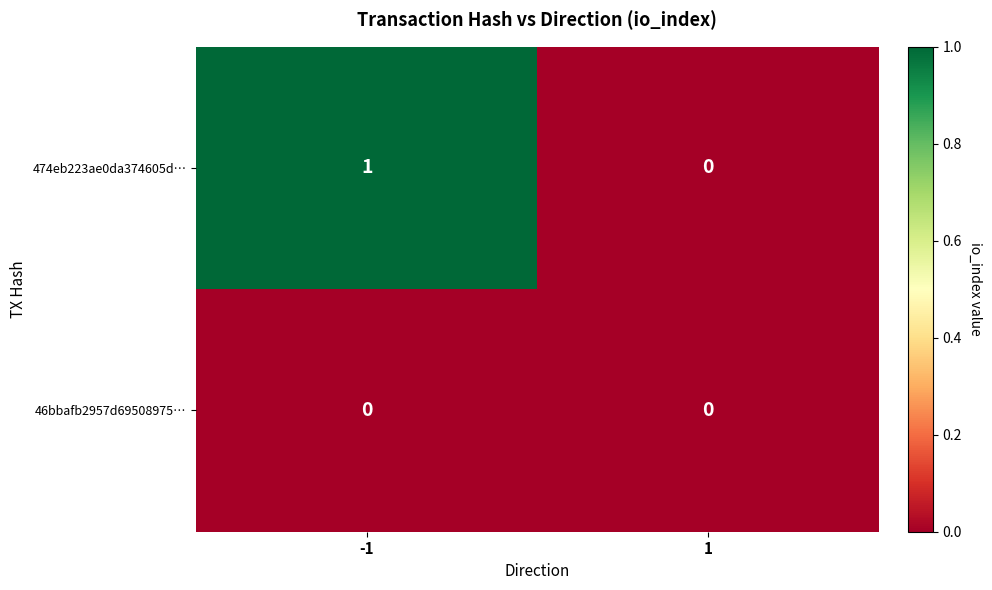

What is the maximum value shown in the chart?

1